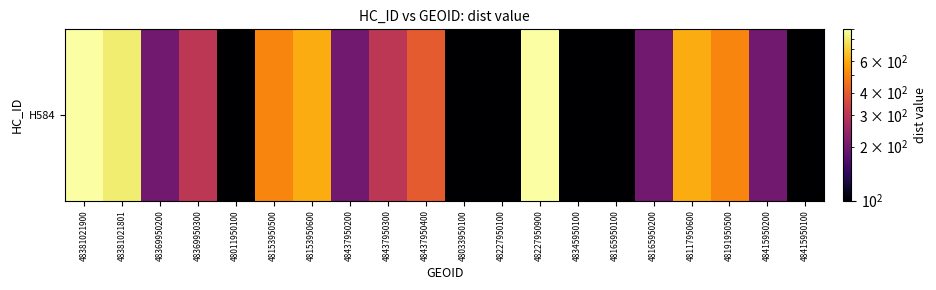

At which label does the data first exceed 300?

48381021900